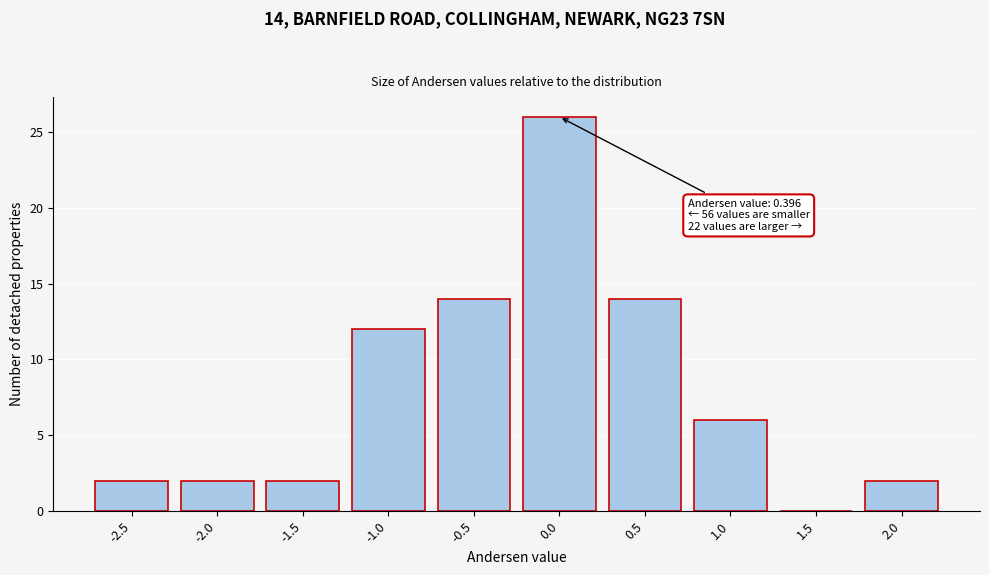

Reading right to left, extract all data points from this chart.

2.0=2	1.5=0	1.0=6	0.5=14	0.0=26	-0.5=14	-1.0=12	-1.5=2	-2.0=2	-2.5=2